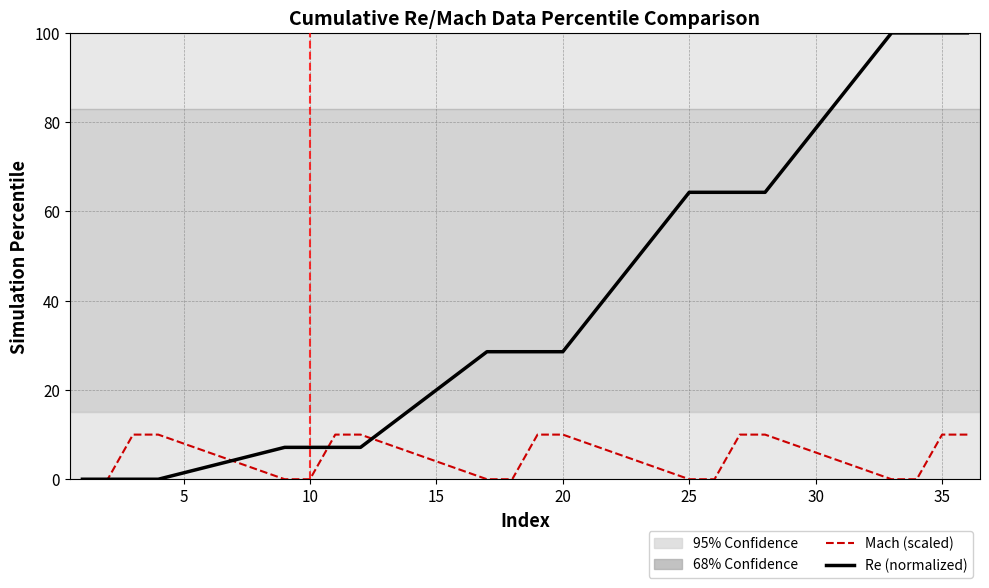

What is the average value of the Mach (scaled) series?

5.0